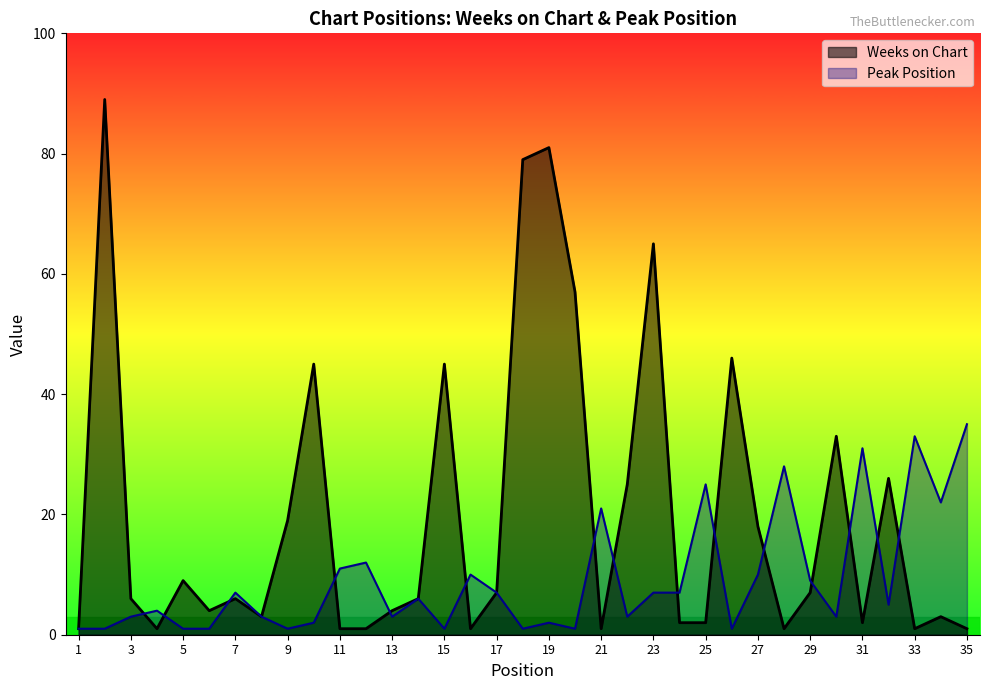

Which series has the largest range (max minus min)?

Weeks on Chart